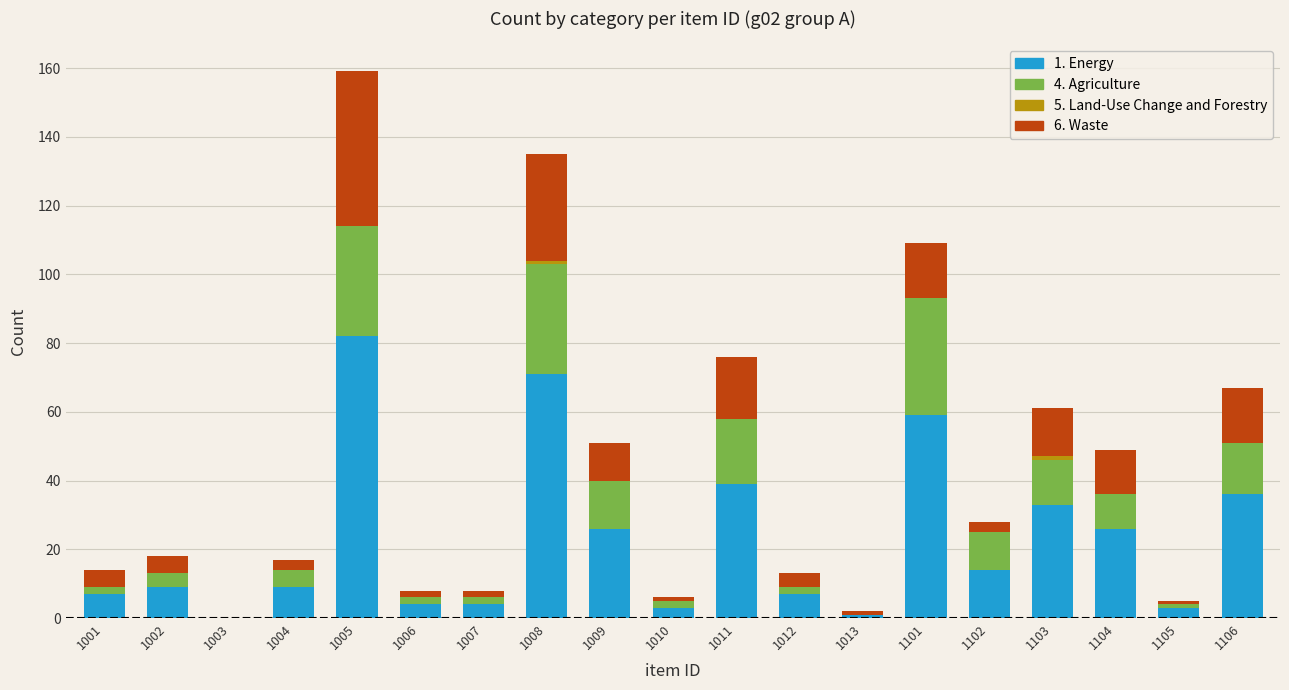

Is it true that 1. Energy equals 49 at 1008?

False